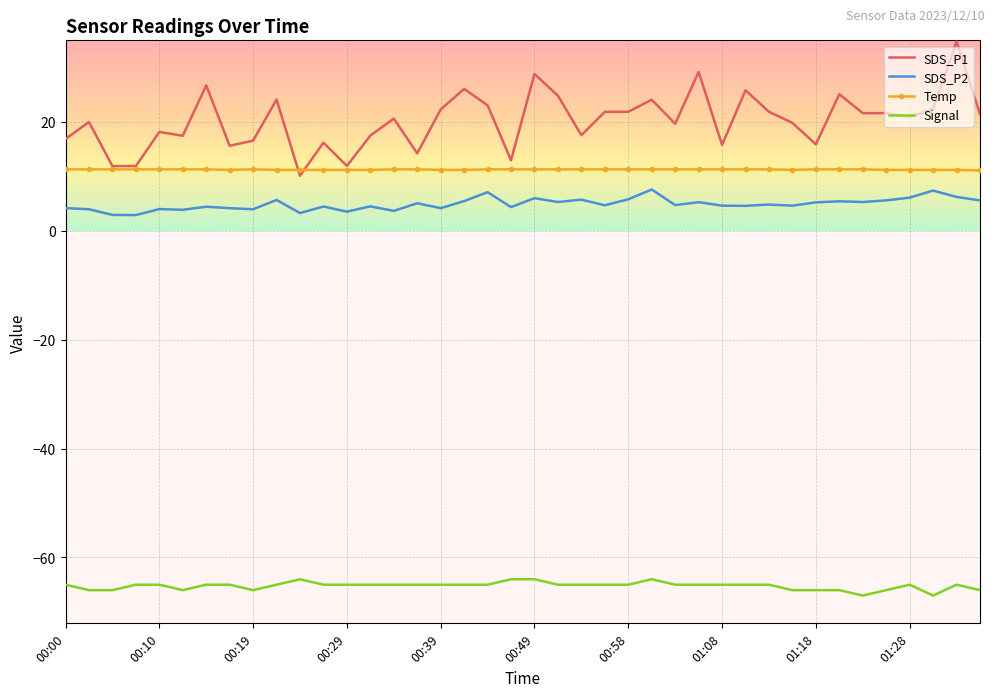

Which series has the largest total across all categories?

SDS_P1